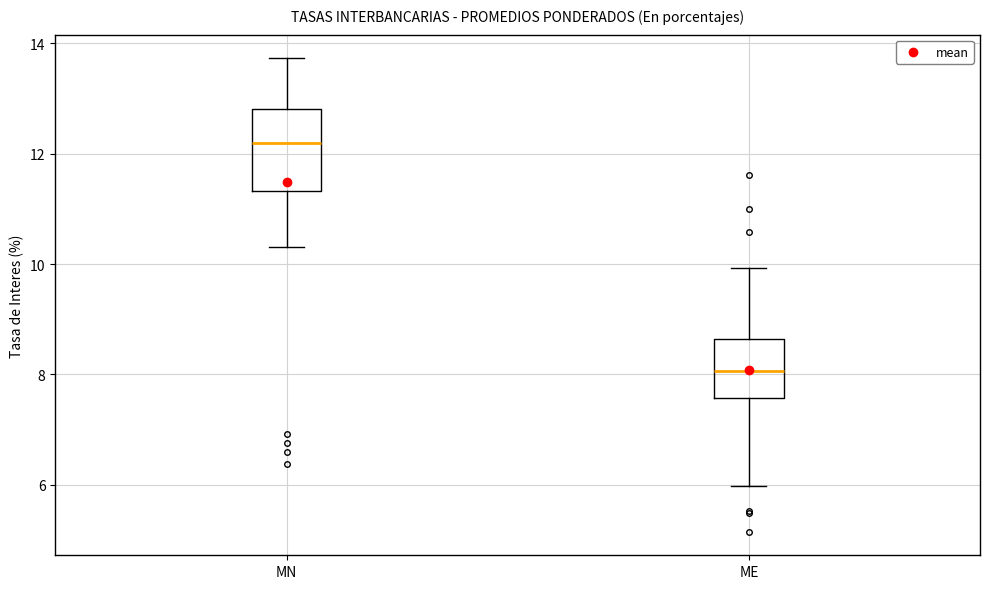

Reading left to right, read every box against the y-axis: the position of its median line, the range the box covers, and the ends of its whiskers. The values are not printed on the chart, so give them approximately, as read against the axis.

MN: median 12.2, box 11.4 to 12.8, whiskers 10.4 to 13.8
ME: median 8.0, box 7.6 to 8.6, whiskers 6.0 to 10.0